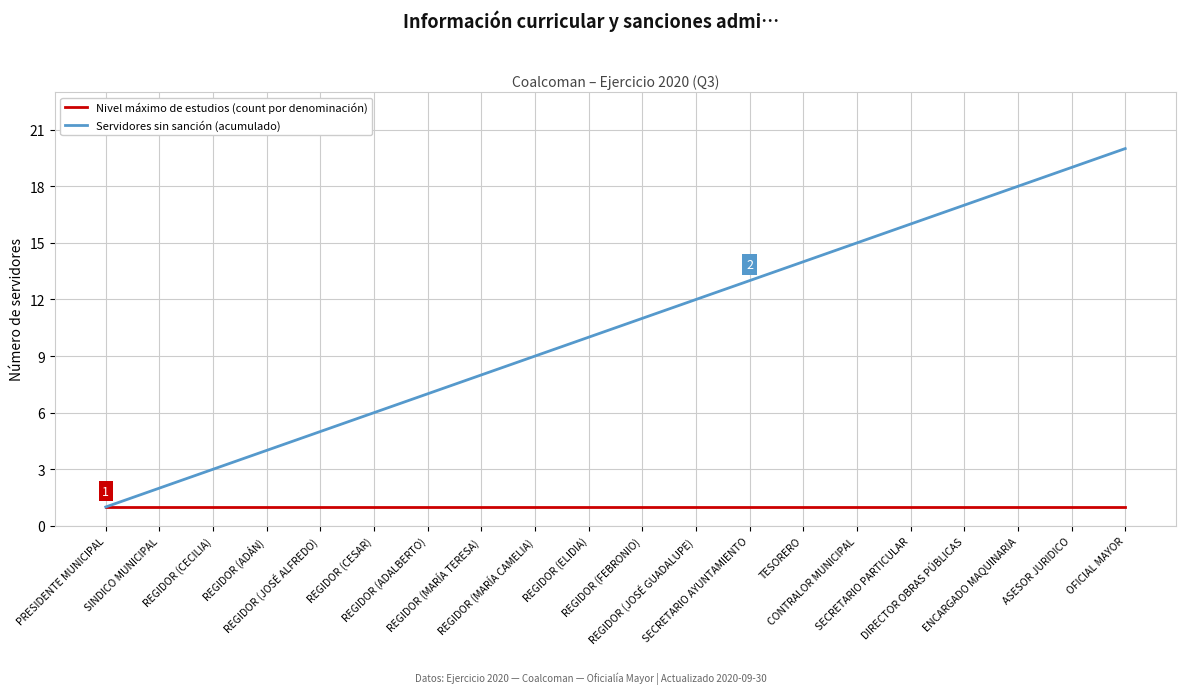

What is the difference between the Servidores sin sanción (acumulado) values at ENCARGADO MAQUINARIA and REGIDOR (FEBRONIO)?

7